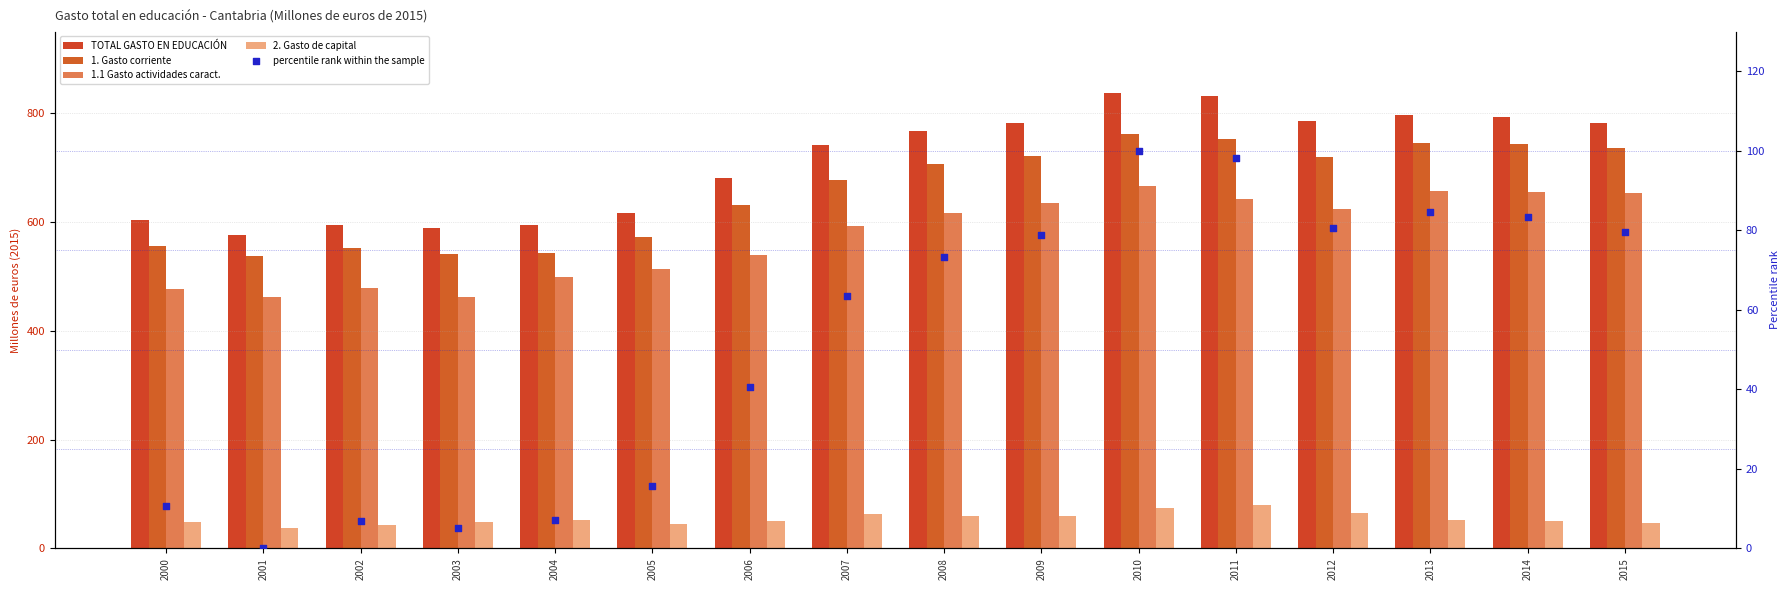

What are all the series names shown in the legend?

TOTAL GASTO EN EDUCACIÓN, 1. Gasto corriente, 1.1 Gasto actividades caract., 2. Gasto de capital, percentile rank within the sample